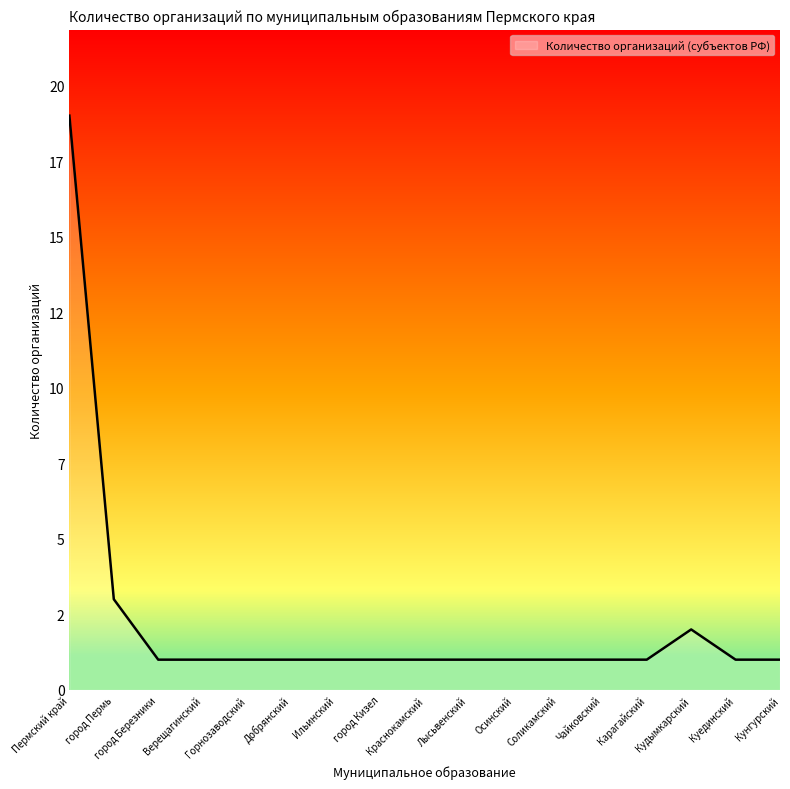

What is the difference between the maximum and minimum values?

18